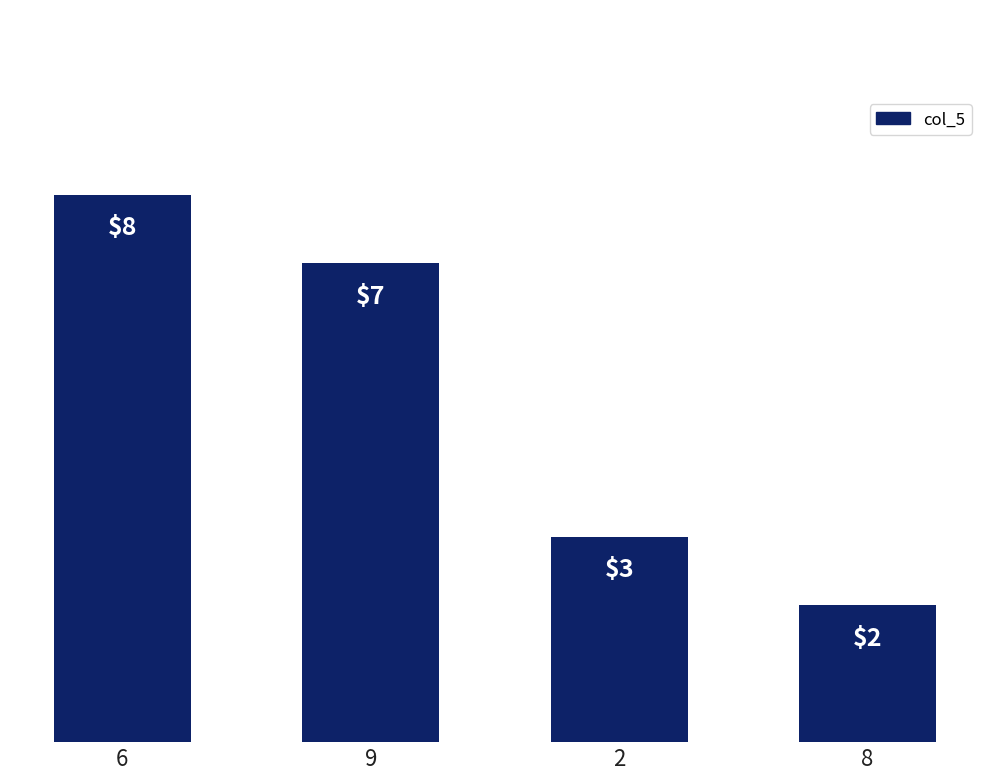

What is the difference between the maximum and minimum values?

6